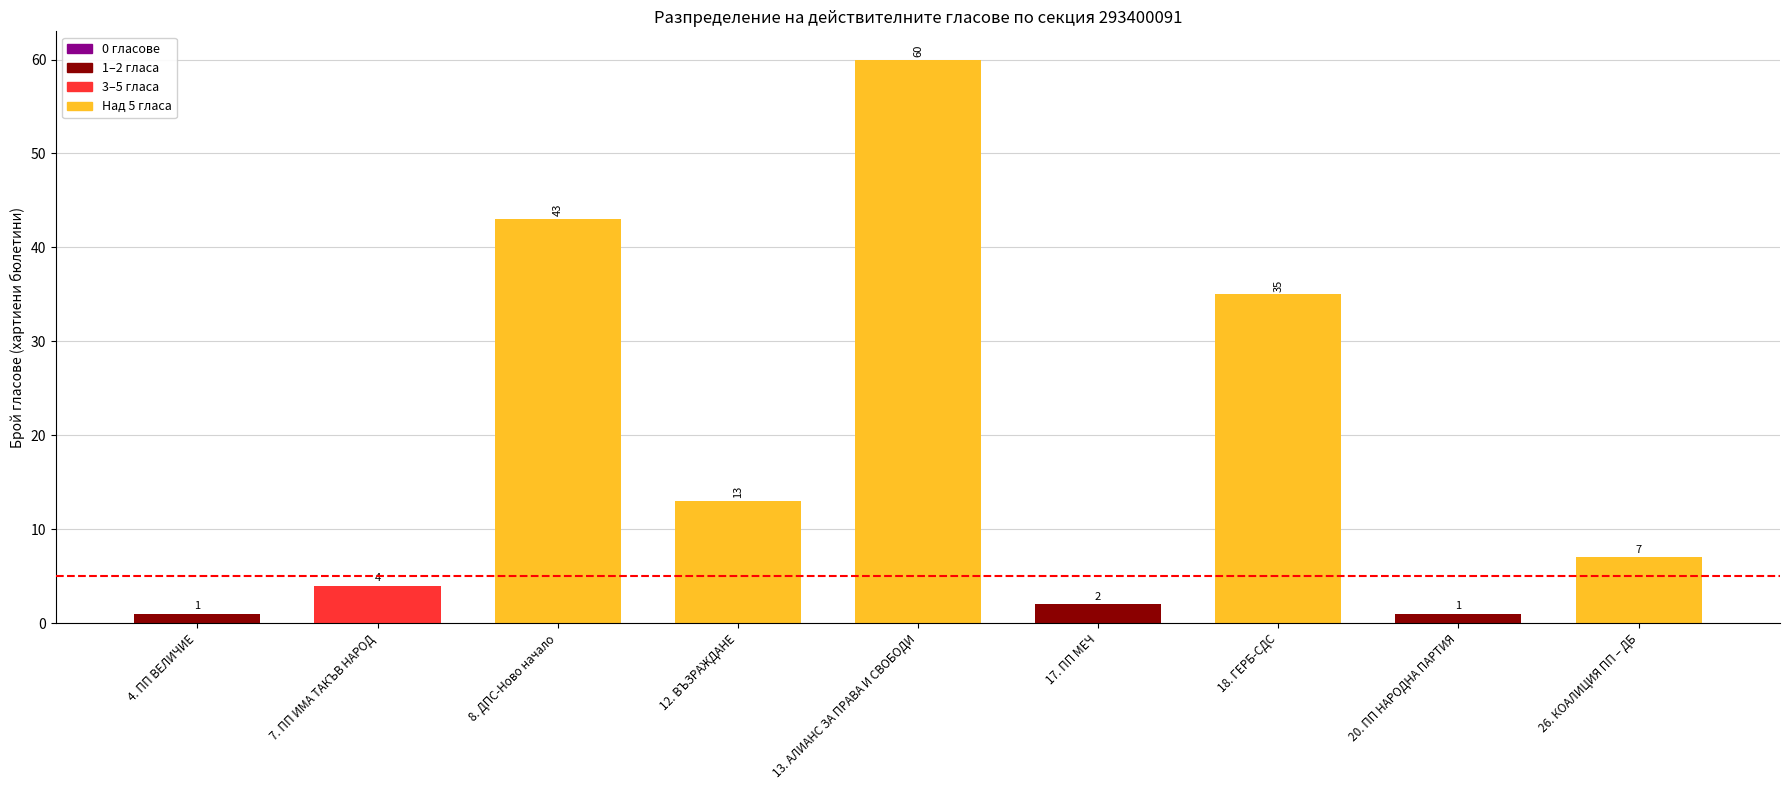

Reading left to right, transcribe all the data shown in this chart.

1	4	43	13	60	2	35	1	7